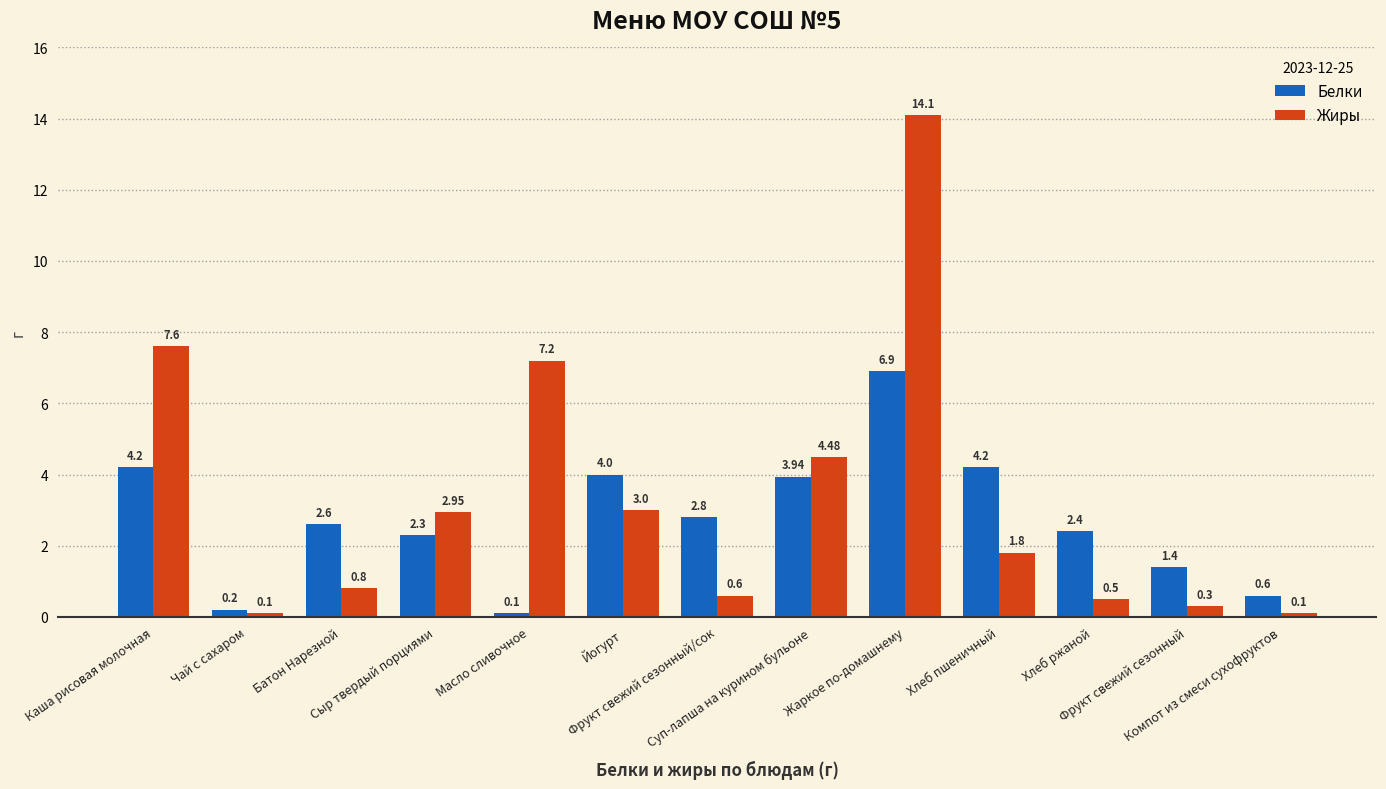

List the series in order of their peak value, highest first.

Жиры, Белки